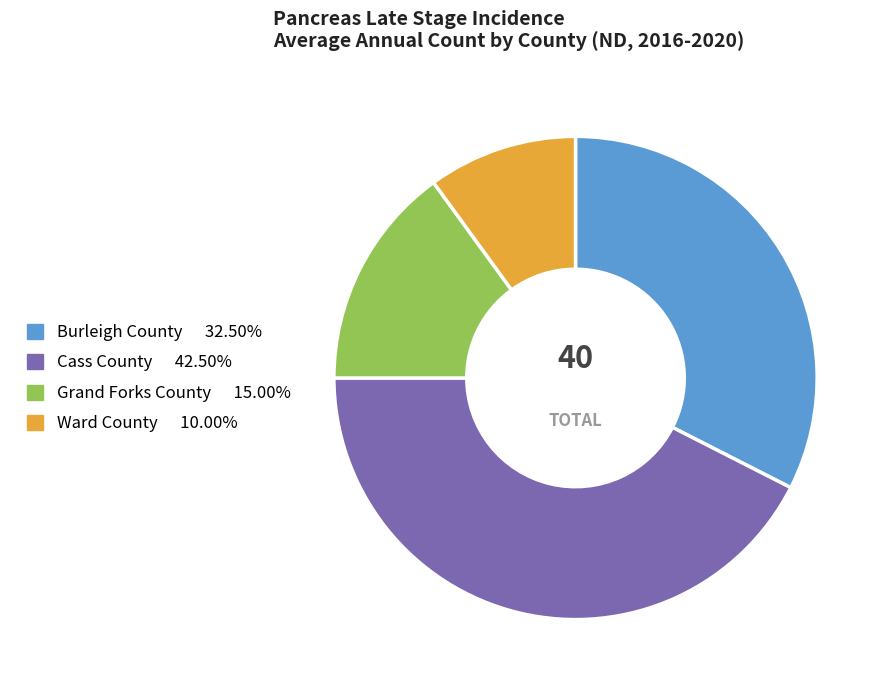

Is the sum of Grand Forks County and Burleigh County greater than half?

No